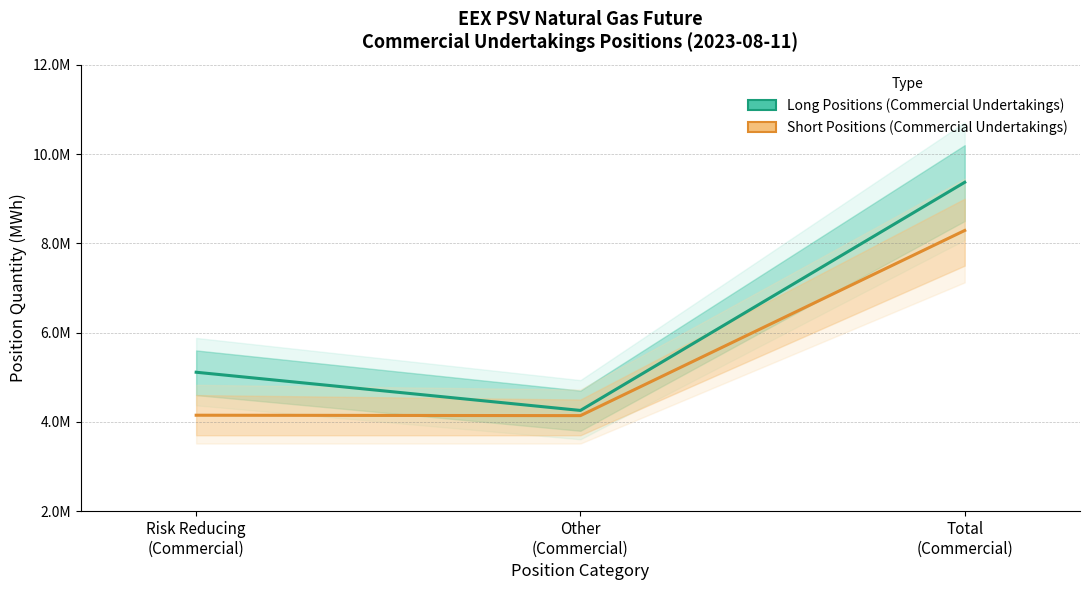

What is the sum of all Short Positions (Commercial Undertakings) values?

16576464